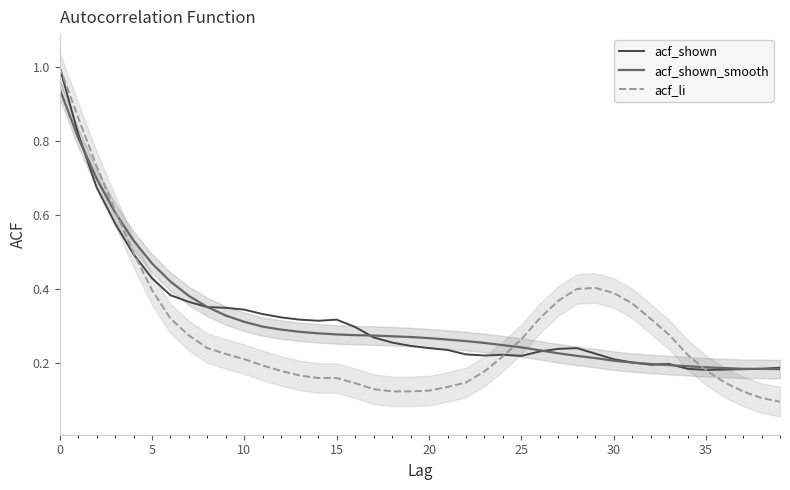

Reading left to right, transcribe all the data shown in this chart.

acf_shown: 1.0	0.8	0.7	0.6	0.5	0.4	0.4	0.4	0.4	0.3	0.3	0.3	0.3	0.3	0.3	0.3	0.3	0.3	0.3	0.2	0.2	0.2	0.2	0.2	0.2	0.2	0.2	0.2	0.2	0.2	0.2	0.2	0.2	0.2	0.2	0.2	0.2	0.2	0.2	0.2
acf_shown_smooth: 0.9	0.8	0.7	0.6	0.5	0.5	0.4	0.4	0.4	0.3	0.3	0.3	0.3	0.3	0.3	0.3	0.3	0.3	0.3	0.3	0.3	0.3	0.3	0.3	0.2	0.2	0.2	0.2	0.2	0.2	0.2	0.2	0.2	0.2	0.2	0.2	0.2	0.2	0.2	0.2
acf_li: 1.0	0.9	0.7	0.6	0.5	0.4	0.3	0.3	0.2	0.2	0.2	0.2	0.2	0.2	0.2	0.2	0.1	0.1	0.1	0.1	0.1	0.1	0.1	0.2	0.2	0.3	0.3	0.4	0.4	0.4	0.4	0.4	0.3	0.3	0.2	0.2	0.1	0.1	0.1	0.1